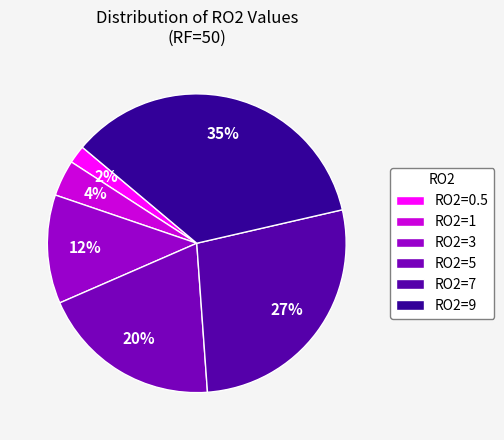

To the nearest percent, what is the combined percentage of RO2=3 and RO2=9?

47%